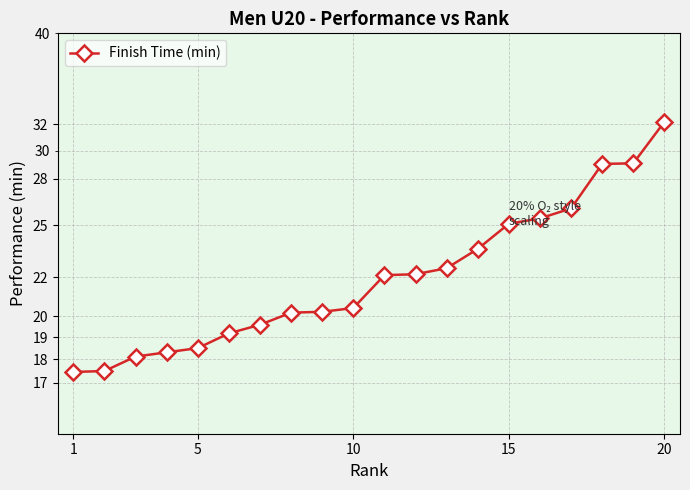

How many data points are less than 22?

10